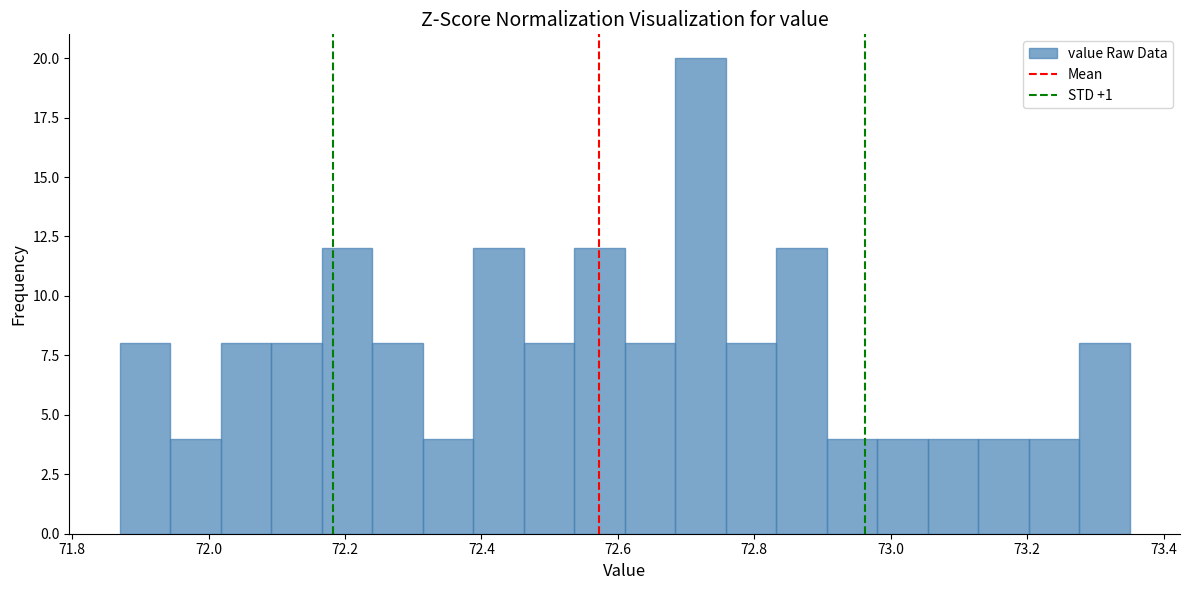

Around what value on the x-axis is the tallest bar? Give the approximate position of its centre, as read against the axis.

72.72